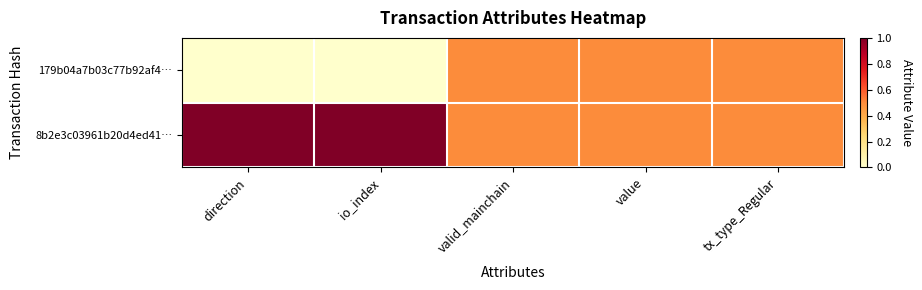

At which category does the chart reach its minimum across all series?

direction